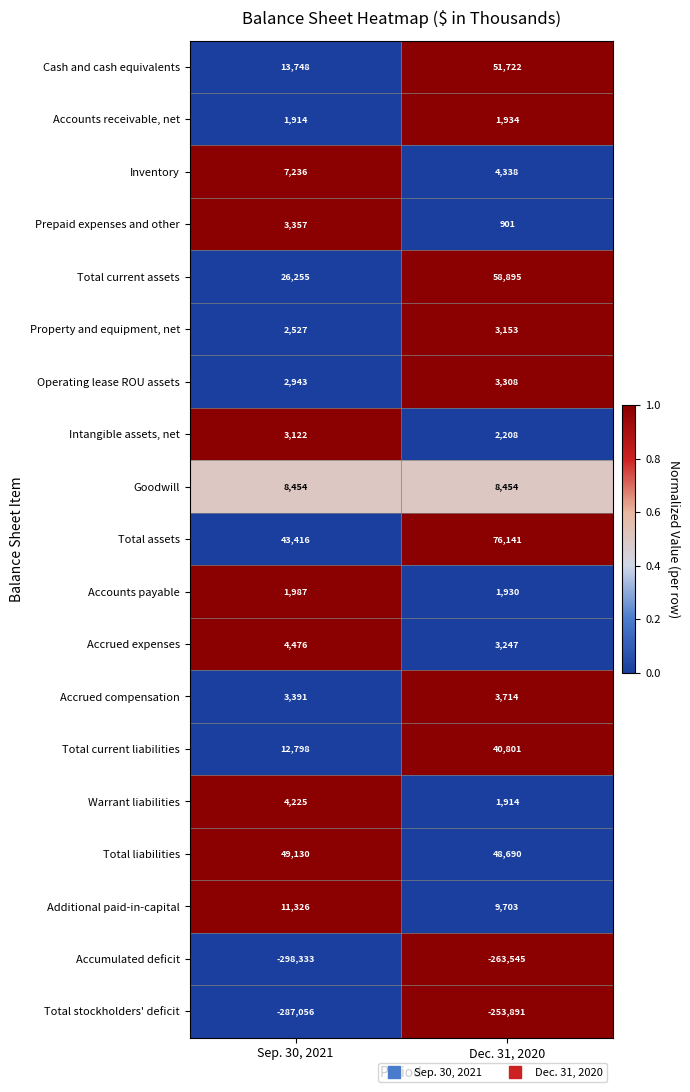

How many data points does each series have?

2